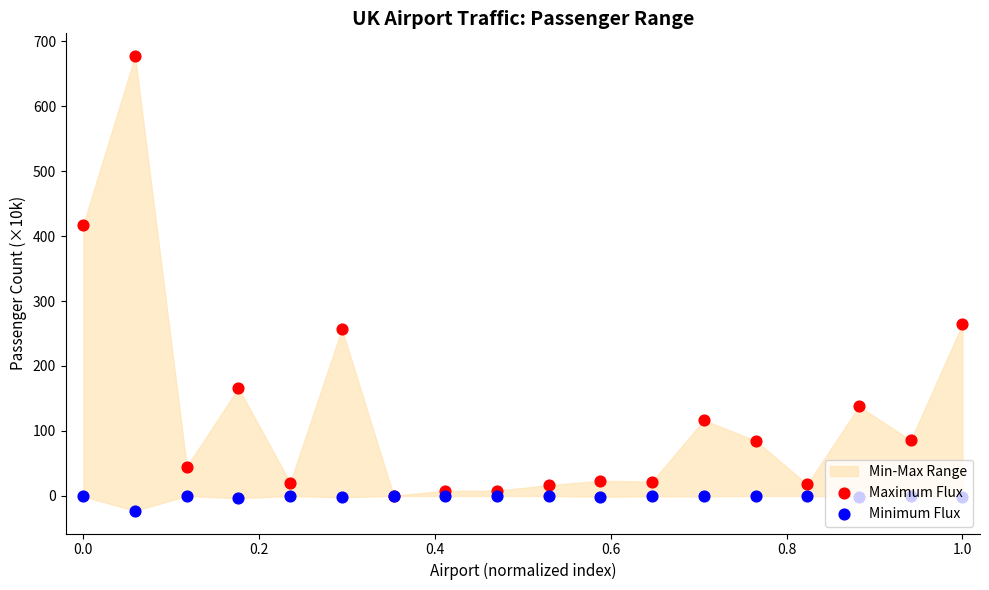

Which series has the largest Y range (max minus min)?

Maximum Flux